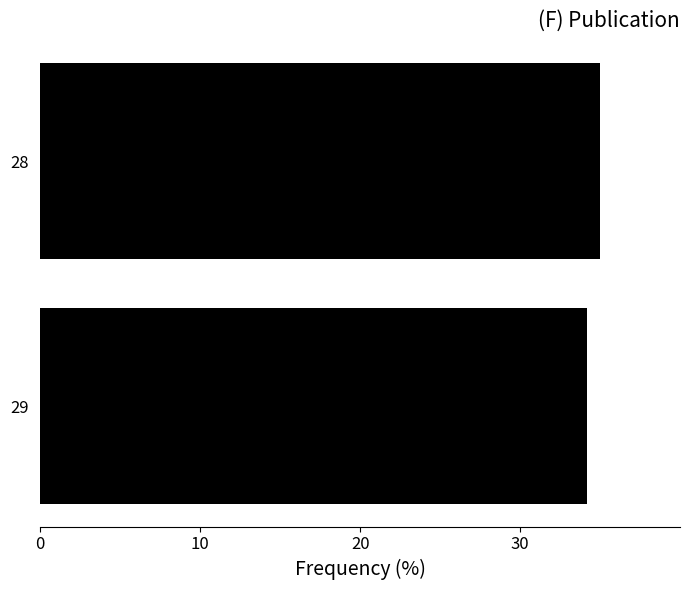

Count the number of categories in the chart.

2